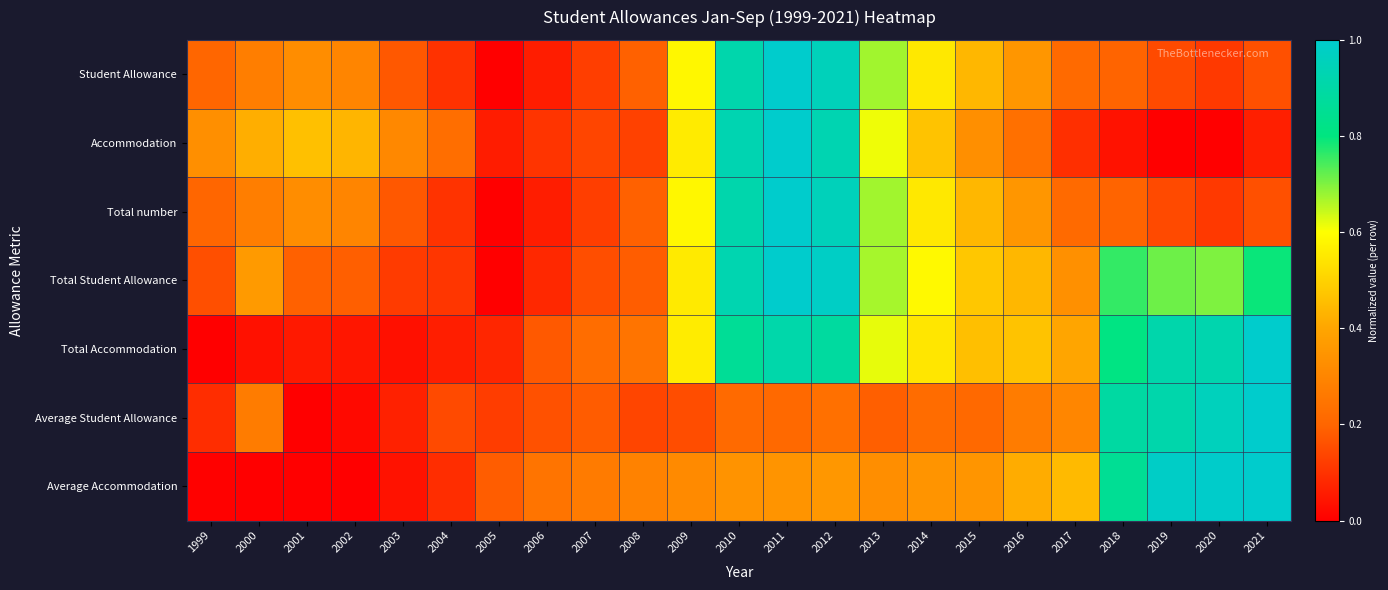

Which category has the lowest value across all series?

2005